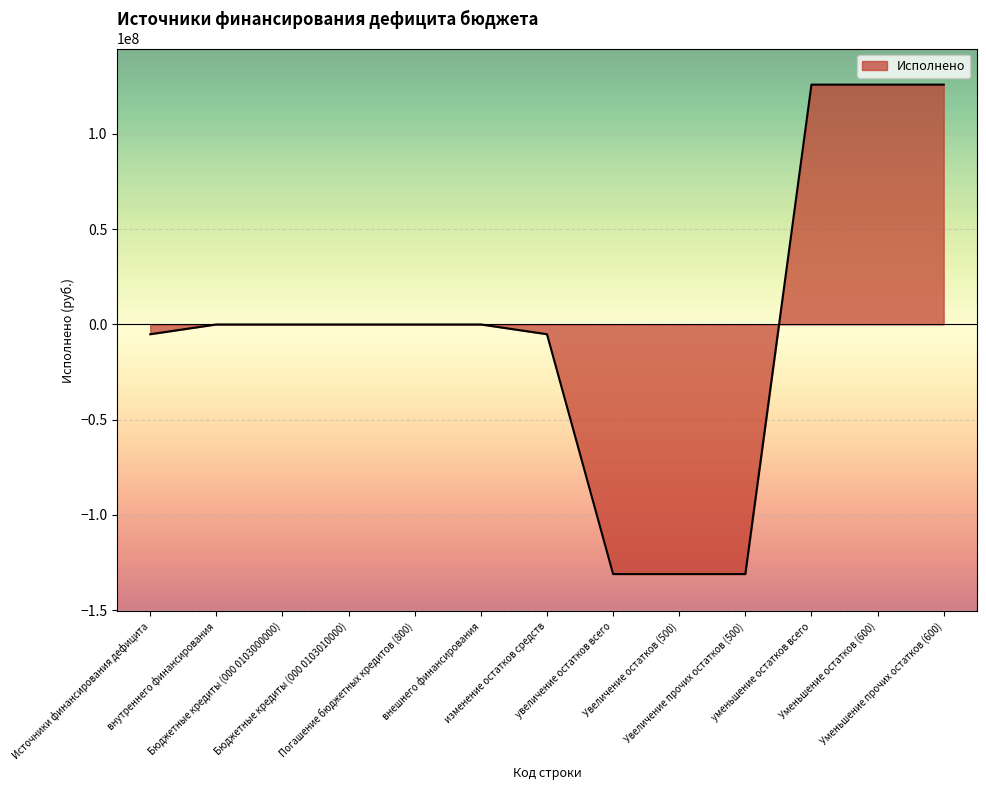

How many series are shown in this chart?

1